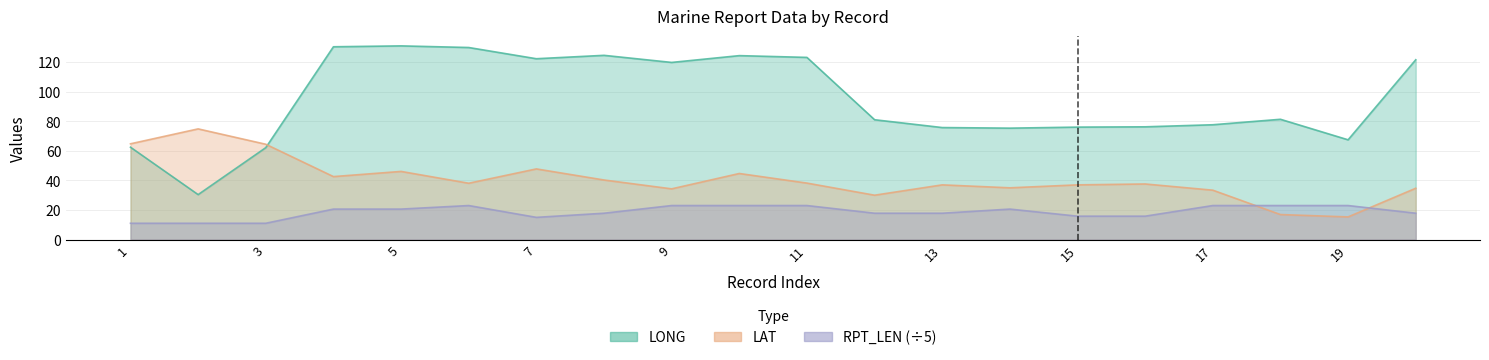

List the series in order of their peak value, highest first.

LONG, LAT, RPT_LEN